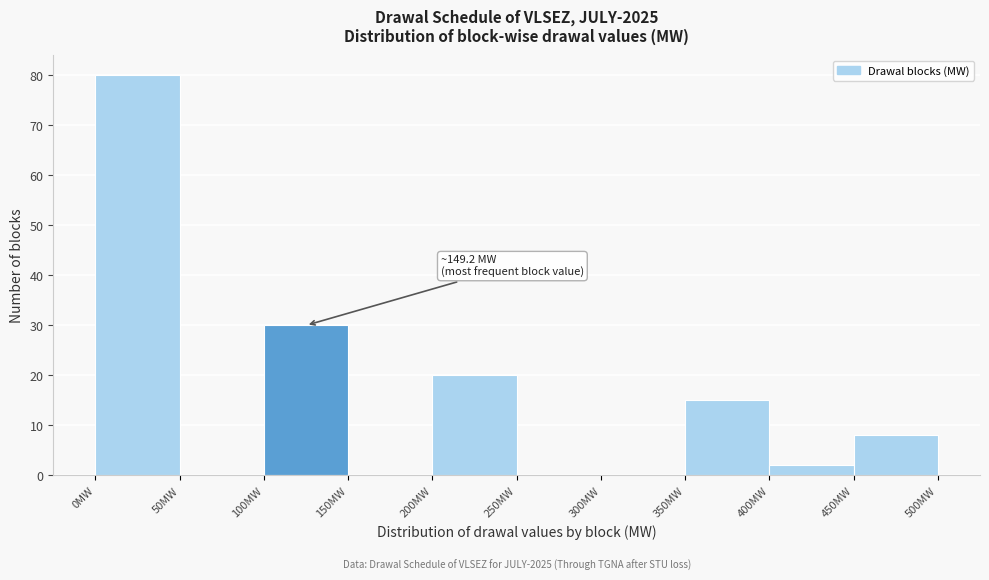

Over which range of the x-axis is the bar tallest?

0 to 50